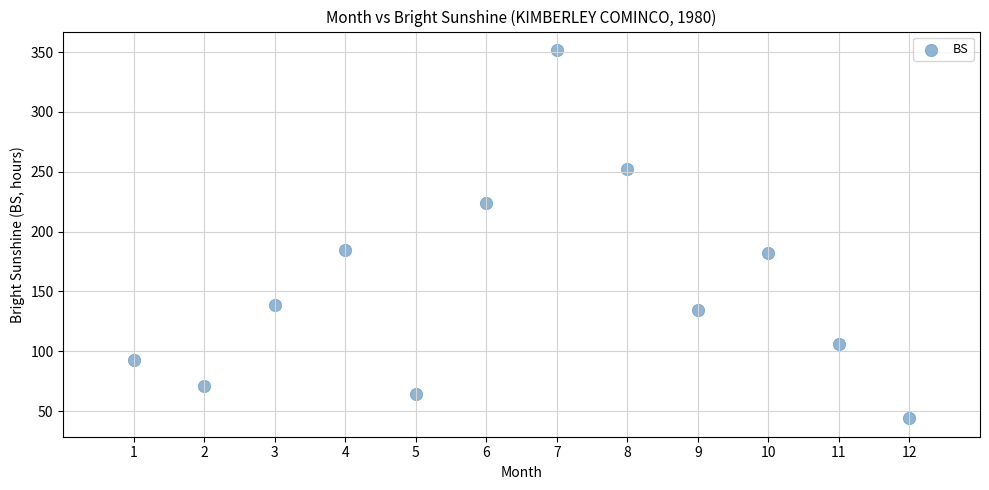

What is the average Y value?

153.7